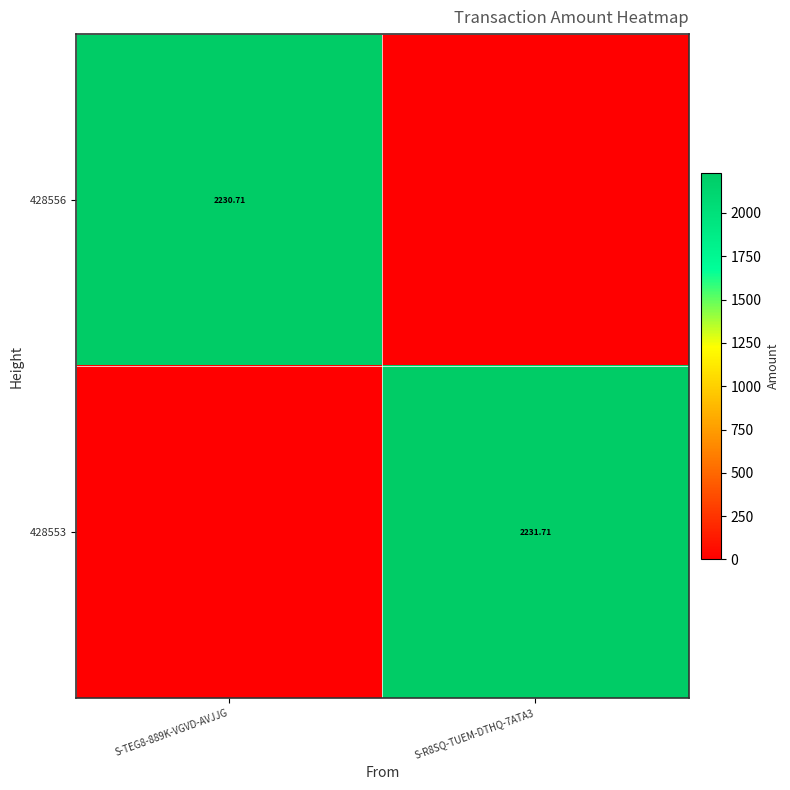

What is the total value across all series at S-TEG8-889K-VGVD-AVJJG?

2230.7